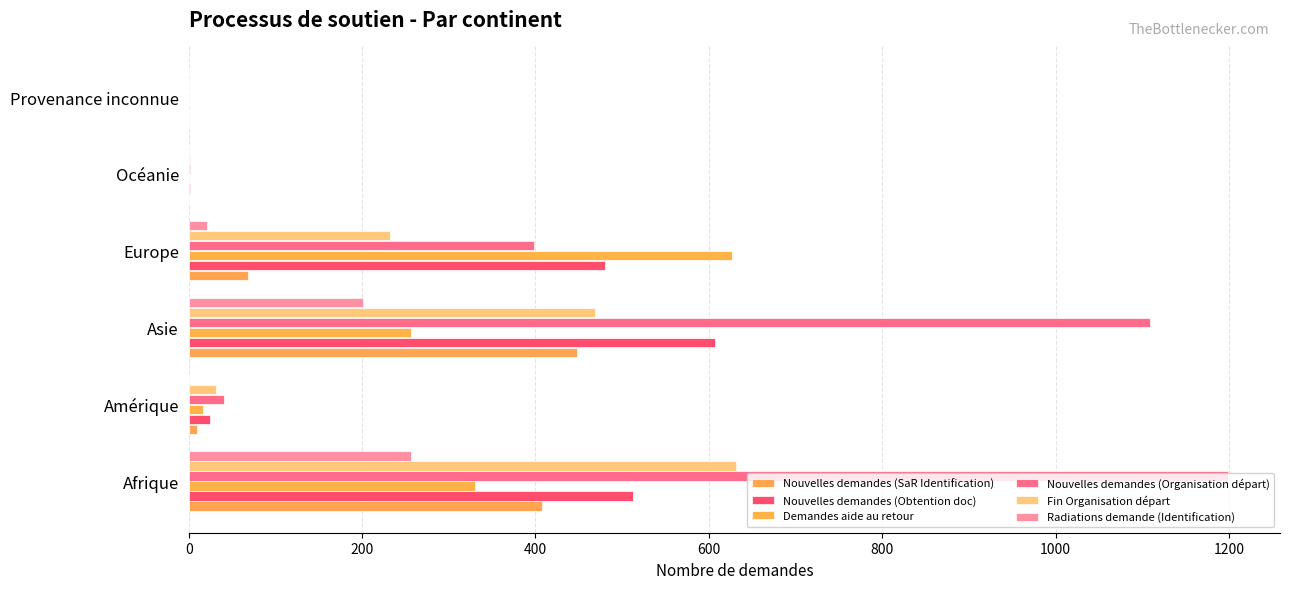

How many series are shown in this chart?

6